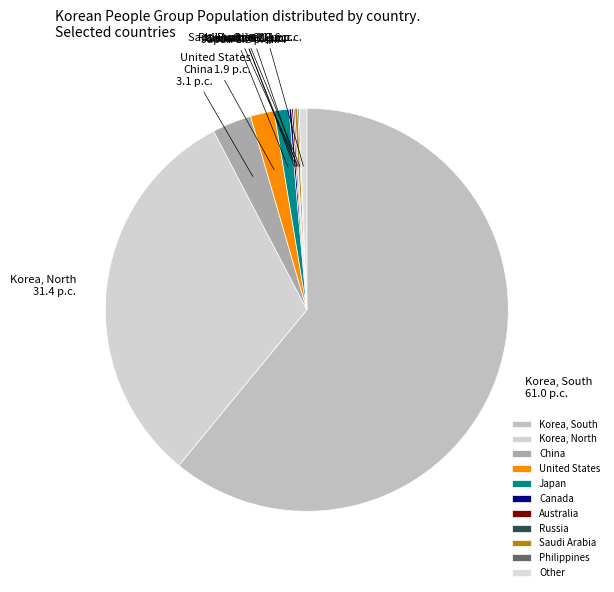

Which category has the biggest portion of the pie?

Korea, South